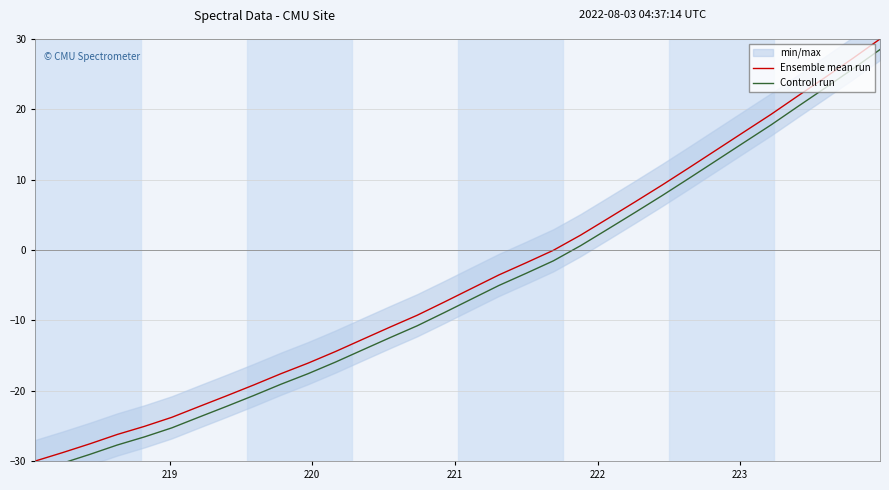

At 221, list the series in order from smallest to largest.

Controll run, Ensemble mean run